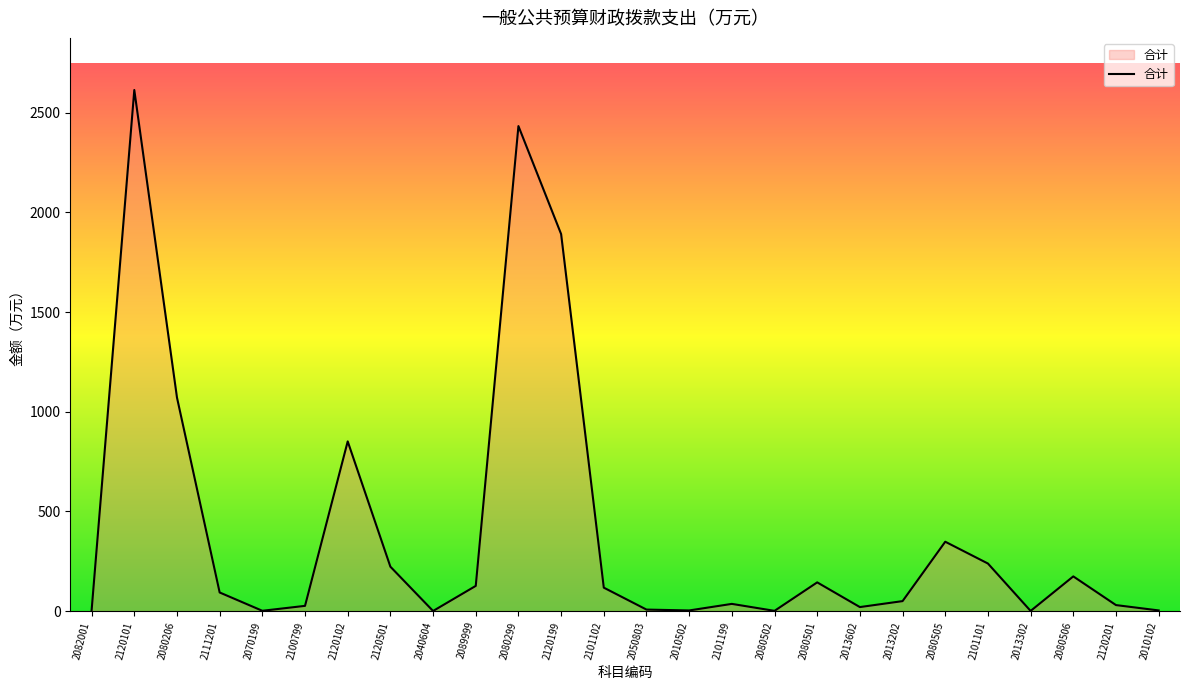

Which has a higher value, 2120501 or 2111201?

2120501